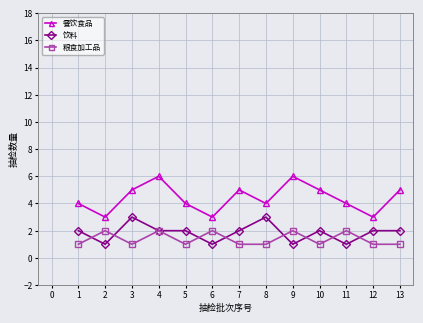

At how many categories does at least one series exceed 1?

13